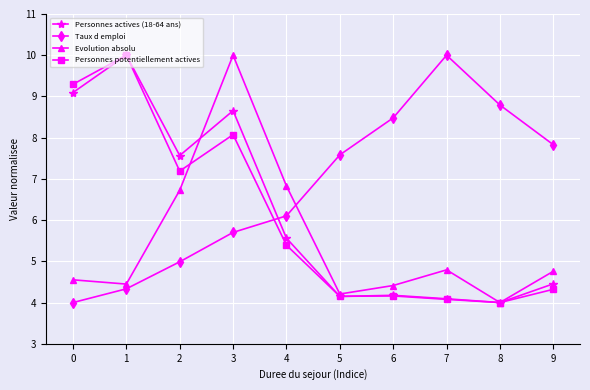

True or false: Evolution absolu has a value of 8.4 at 9.

False